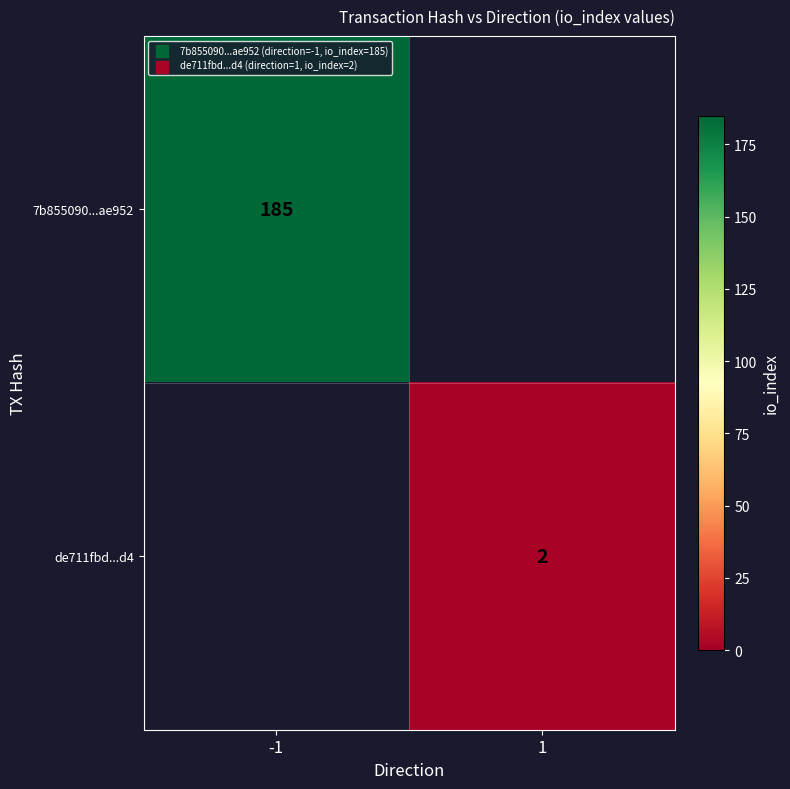

Which label corresponds to the smallest value in the chart?

1